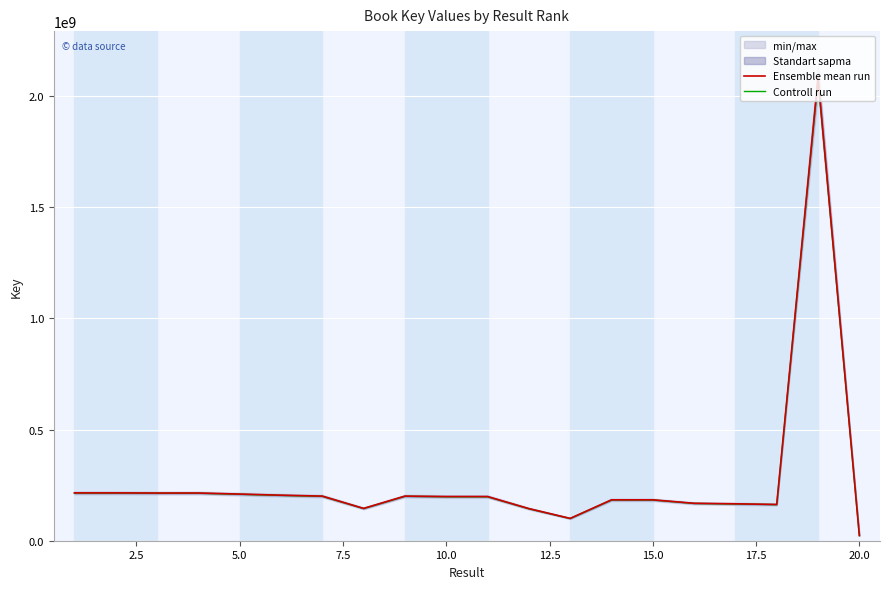

How many lines are shown in the chart?

2